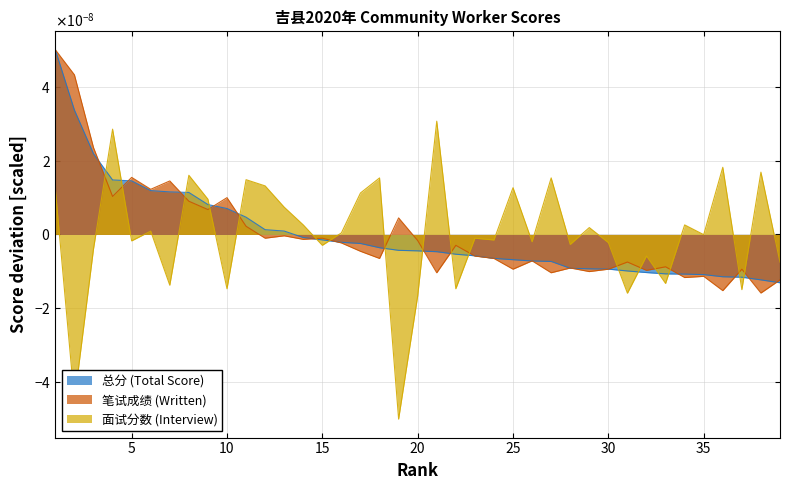

Reading left to right, list all the values displayed in this chart.

总分 (Total Score): 1=0.0	2=0.0	3=0.0	4=0.0	5=0.0	6=0.0	7=0.0	8=0.0	9=0.0	10=0.0	11=0.0	12=0.0	13=0.0	14=-0.0	15=-0.0	16=-0.0	17=-0.0	18=-0.0	19=-0.0	20=-0.0	21=-0.0	22=-0.0	23=-0.0	24=-0.0	25=-0.0	26=-0.0	27=-0.0	28=-0.0	29=-0.0	30=-0.0	31=-0.0	32=-0.0	33=-0.0	34=-0.0	35=-0.0	36=-0.0	37=-0.0	38=-0.0	39=-0.0
笔试成绩 (Written): 1=0.0	2=0.0	3=0.0	4=0.0	5=0.0	6=0.0	7=0.0	8=0.0	9=0.0	10=0.0	11=0.0	12=-0.0	13=-0.0	14=-0.0	15=-0.0	16=-0.0	17=-0.0	18=-0.0	19=0.0	20=-0.0	21=-0.0	22=-0.0	23=-0.0	24=-0.0	25=-0.0	26=-0.0	27=-0.0	28=-0.0	29=-0.0	30=-0.0	31=-0.0	32=-0.0	33=-0.0	34=-0.0	35=-0.0	36=-0.0	37=-0.0	38=-0.0	39=-0.0
面试分数 (Interview): 1=0.0	2=-0.0	3=-0.0	4=0.0	5=-0.0	6=0.0	7=-0.0	8=0.0	9=0.0	10=-0.0	11=0.0	12=0.0	13=0.0	14=0.0	15=-0.0	16=0.0	17=0.0	18=0.0	19=-0.0	20=-0.0	21=0.0	22=-0.0	23=-0.0	24=-0.0	25=0.0	26=-0.0	27=0.0	28=-0.0	29=0.0	30=-0.0	31=-0.0	32=-0.0	33=-0.0	34=0.0	35=-0.0	36=0.0	37=-0.0	38=0.0	39=-0.0